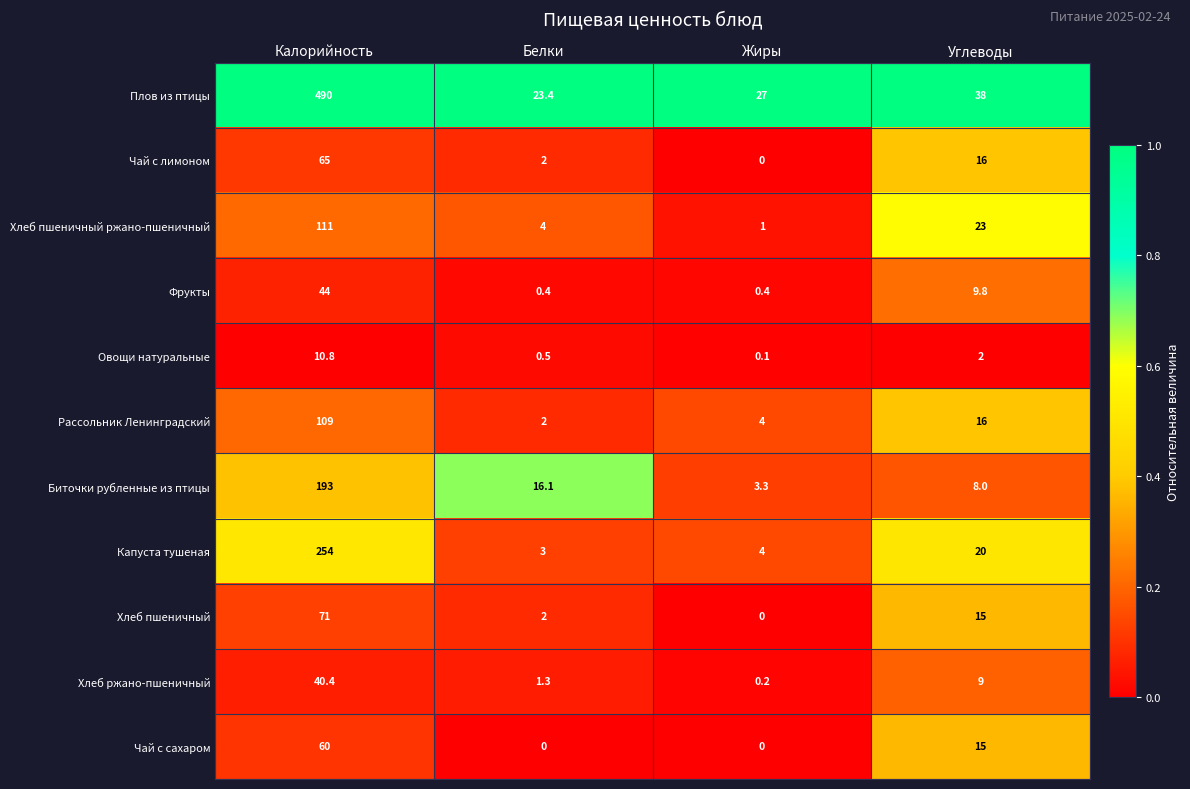

Which series has the widest spread of values?

Плов из птицы